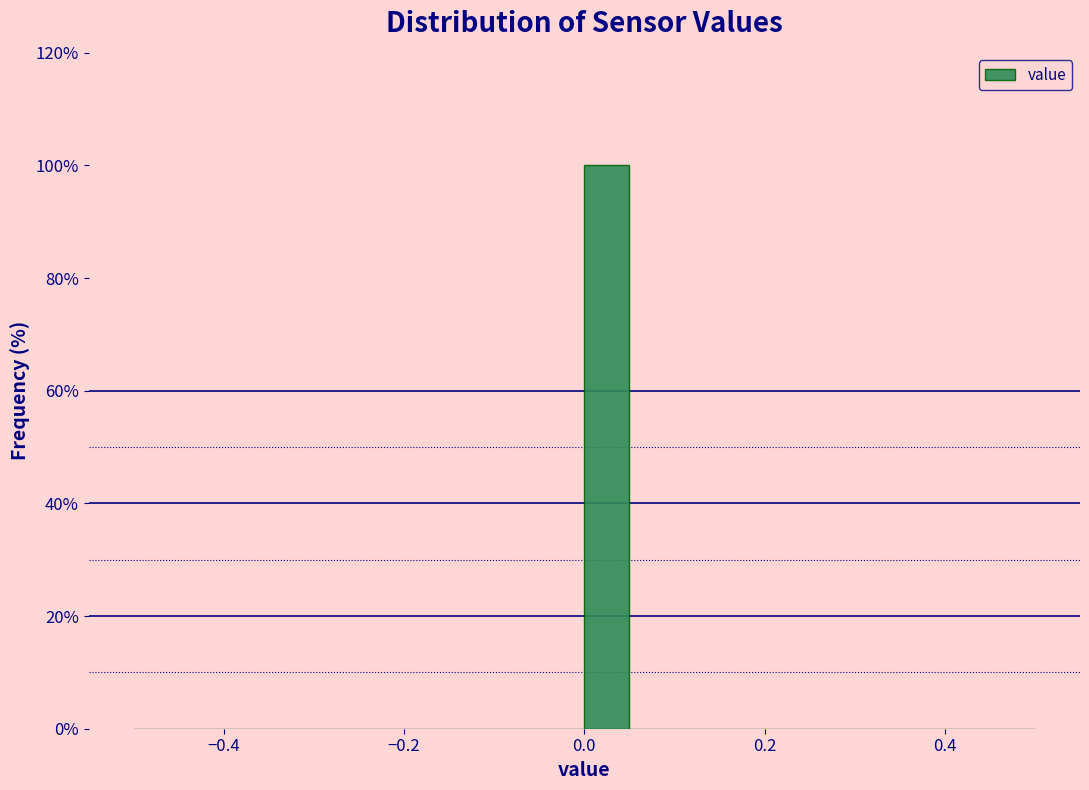

Around what value on the x-axis is the tallest bar? Give the approximate position of its centre, as read against the axis.

0.02